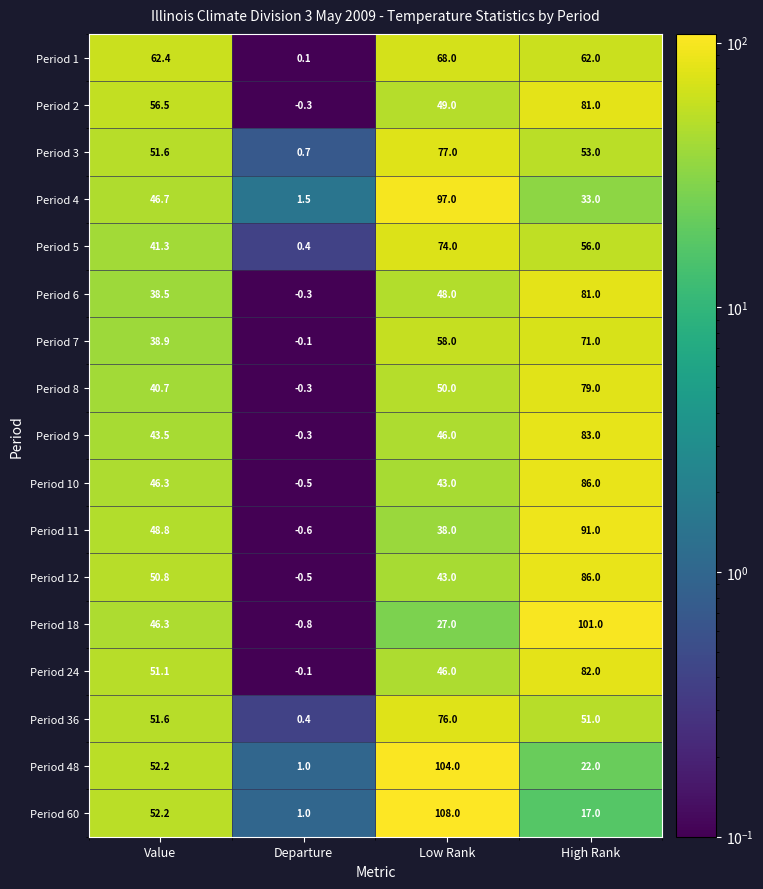

The value of Period 4 at Departure is 1.5. True or false?

True